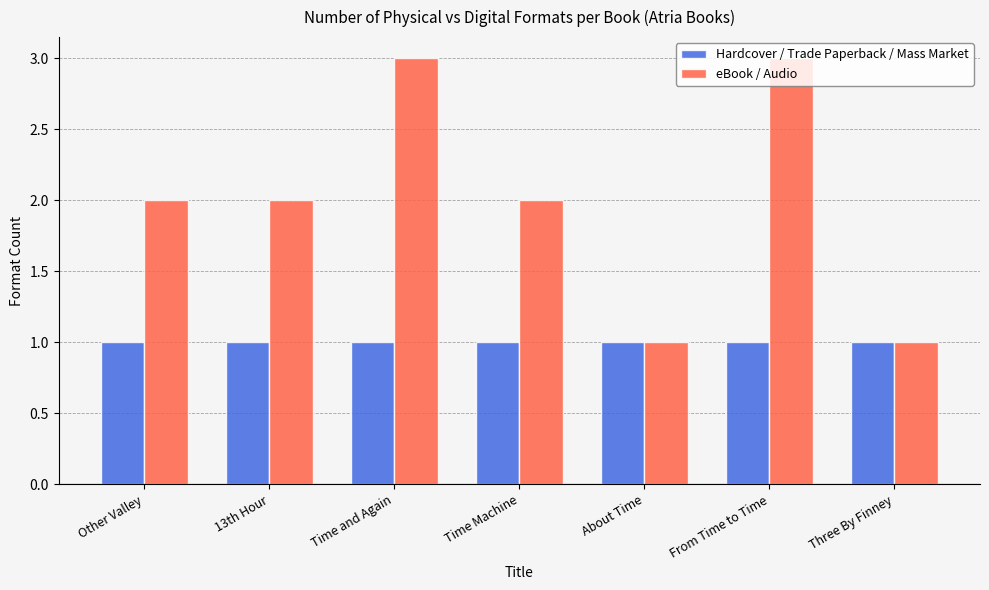

Which series has the widest spread of values?

eBook / Audio